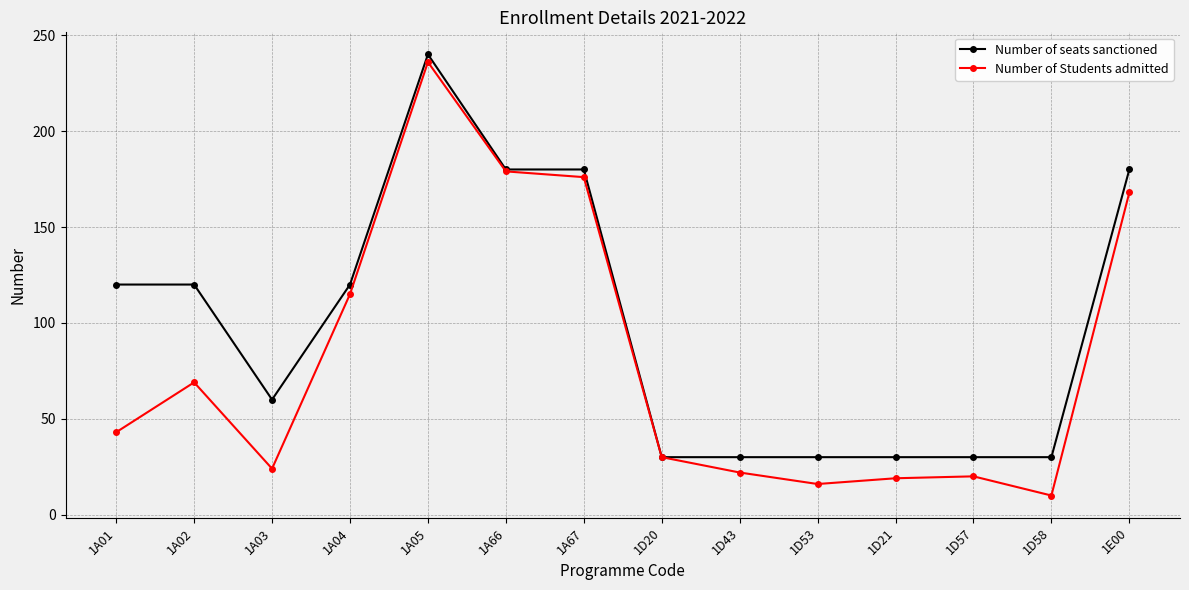

Does the chart have visible grid lines?

Yes